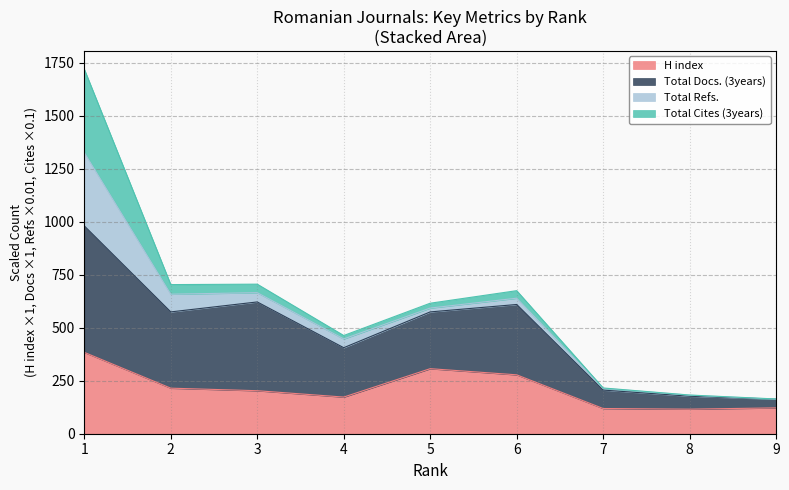

Count the number of categories in the chart.

9